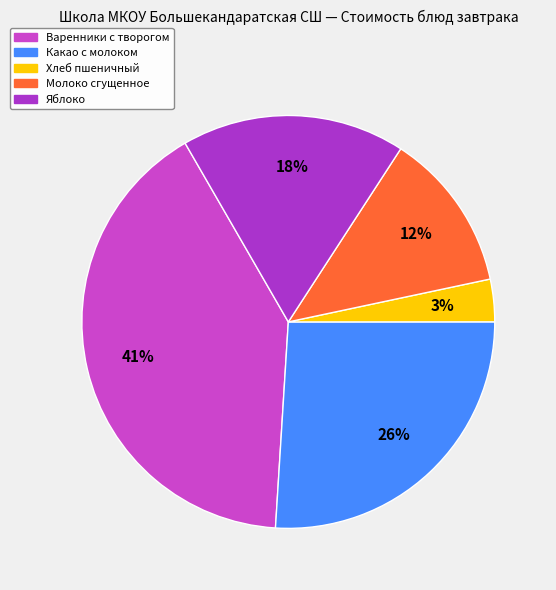

How many segments does this pie chart have?

5